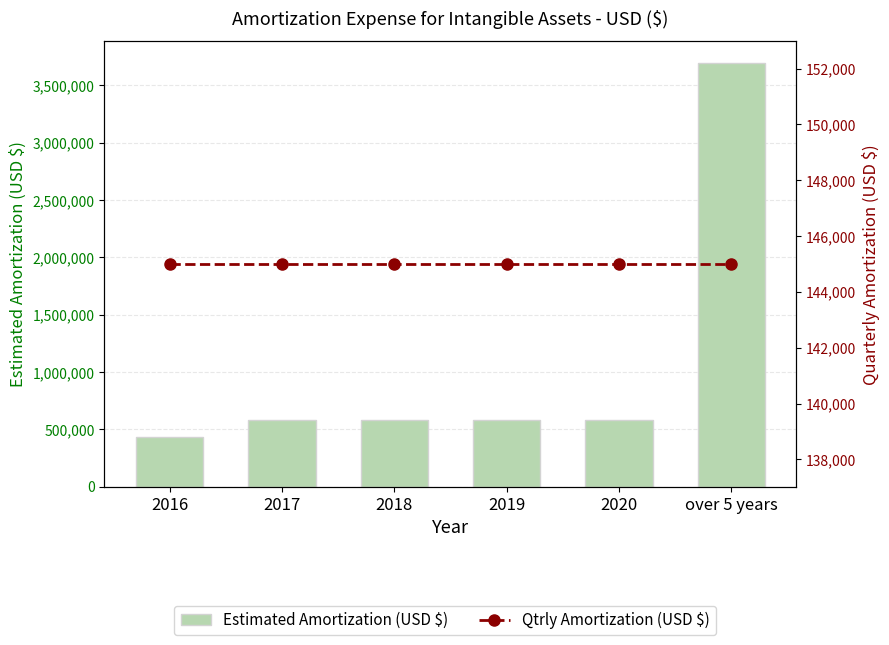

Reading left to right, list all the values displayed in this chart.

Estimated Amortization (USD $): 436000	582000	582000	582000	582000	3700000
Qtrly Amortization (USD $): 145000	145000	145000	145000	145000	145000